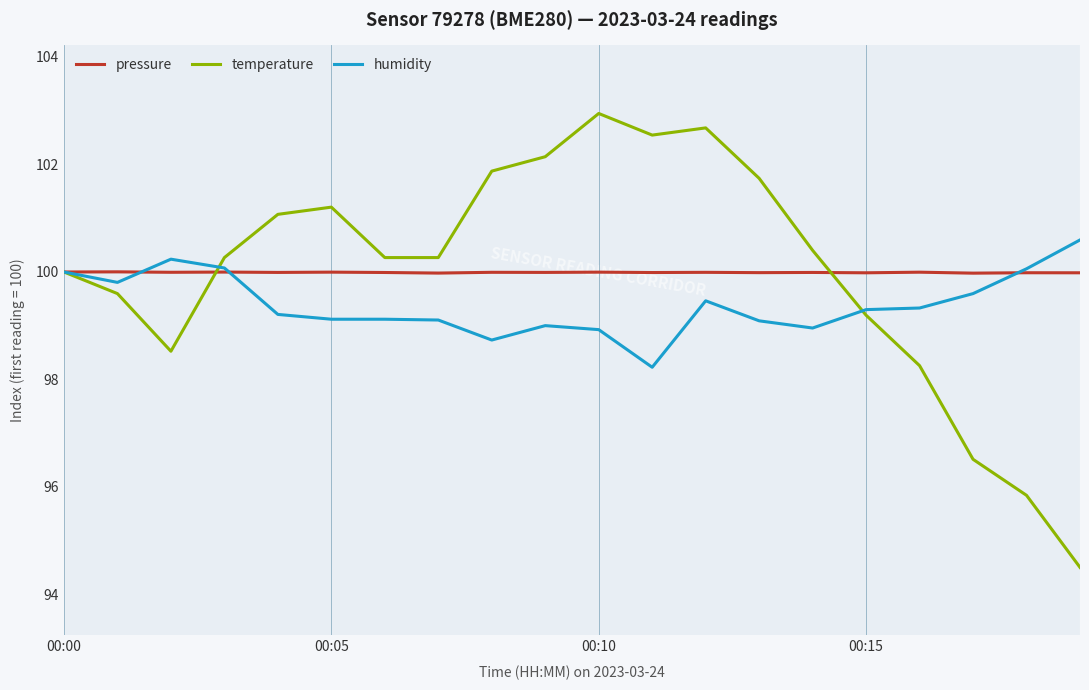

Read the pressure value at 00:05.

100.0